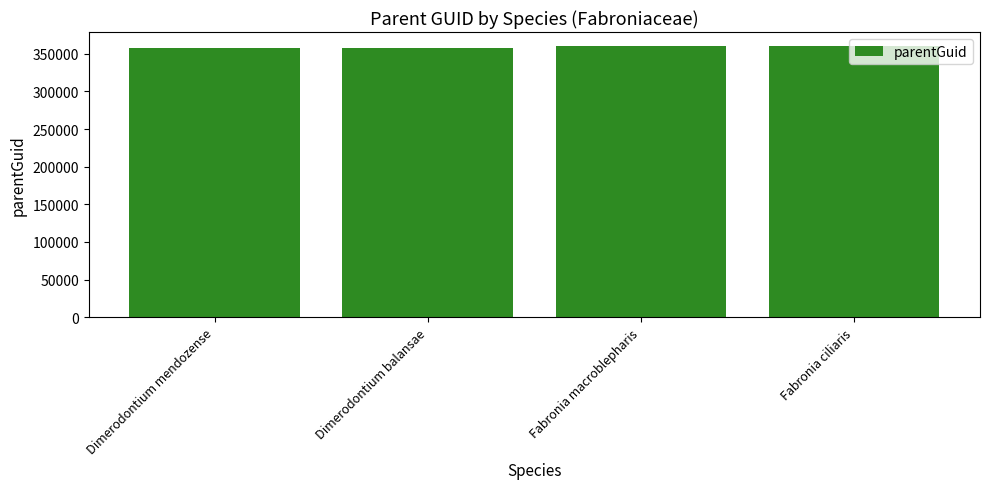

What is the ratio of the value at Dimerodontium balansae to the value at Dimerodontium mendozense?

1.0